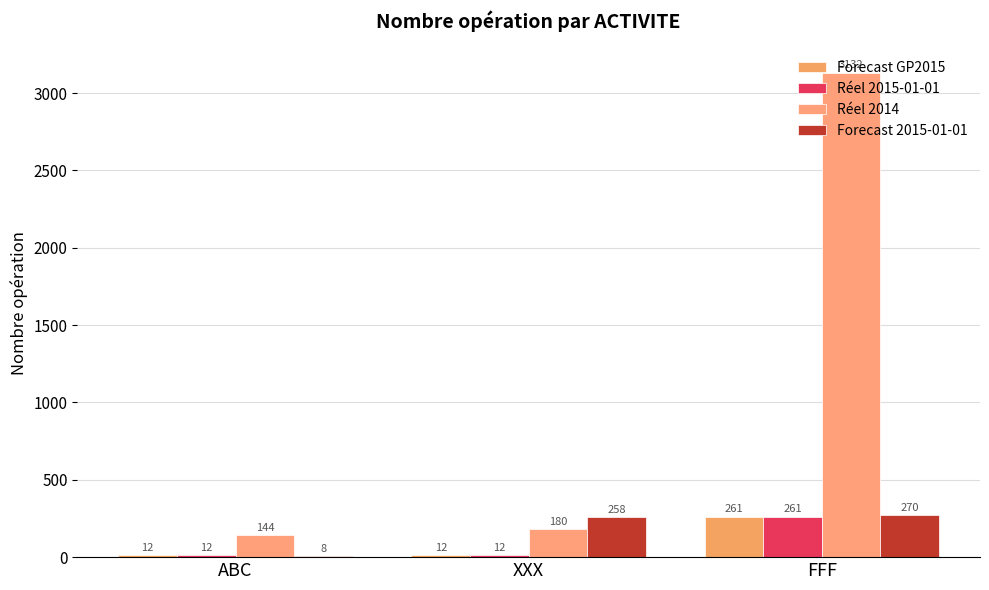

Reading left to right, extract all data points from this chart.

Forecast GP2015: 12	12	261
Réel 2015-01-01: 12	12	261
Réel 2014: 144	180	3132
Forecast 2015-01-01: 8	258	270